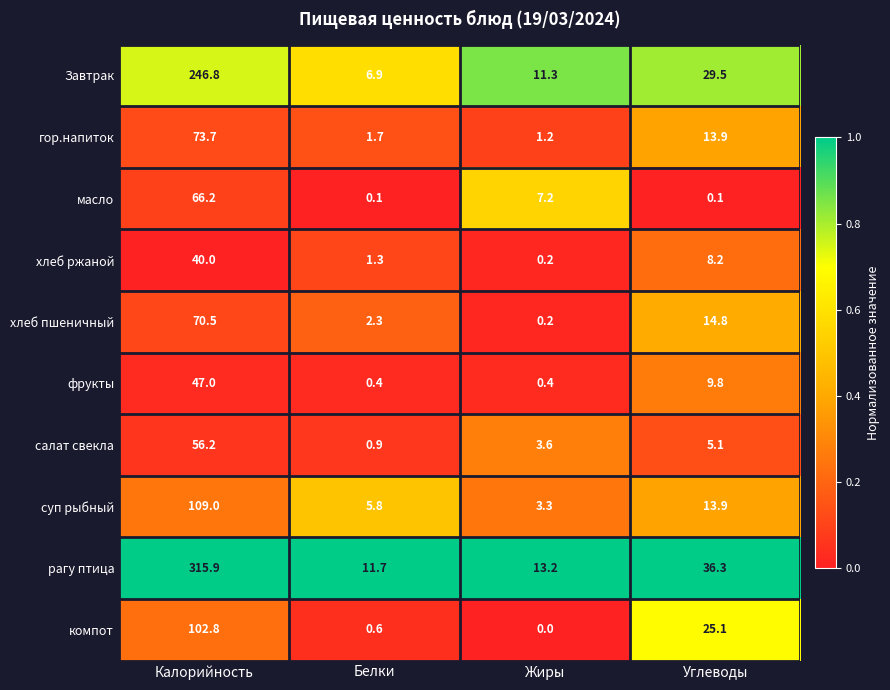

What is the total value across all series at Белки?

31.7